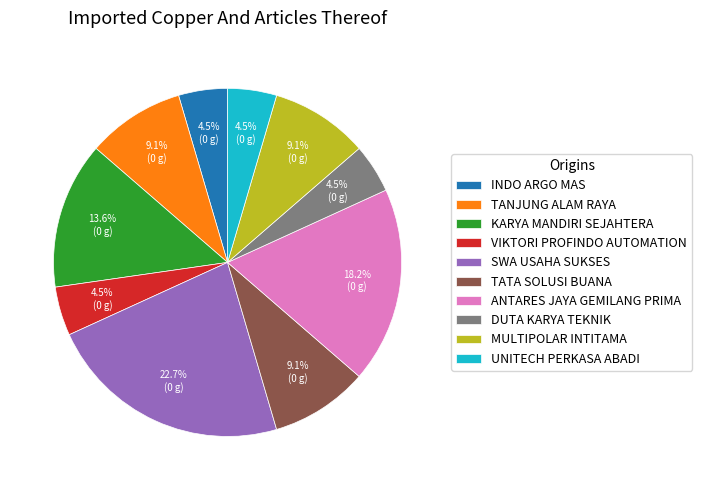

What percentage is NOT represented by DUTA KARYA TEKNIK?

95.5%